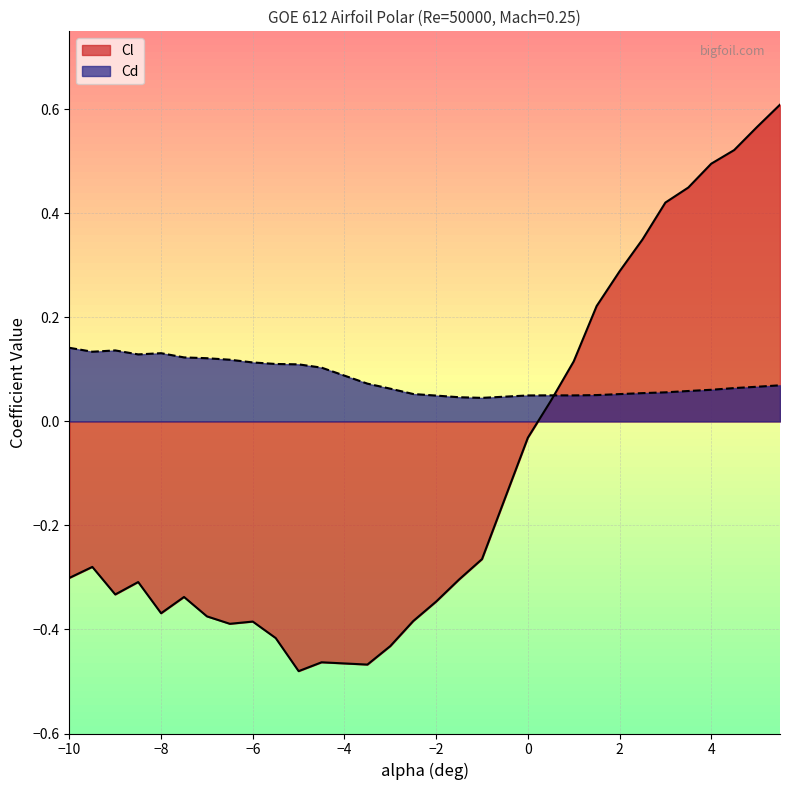

In Cl, how many points are higher than both neighbors (excluding endpoints)?

5